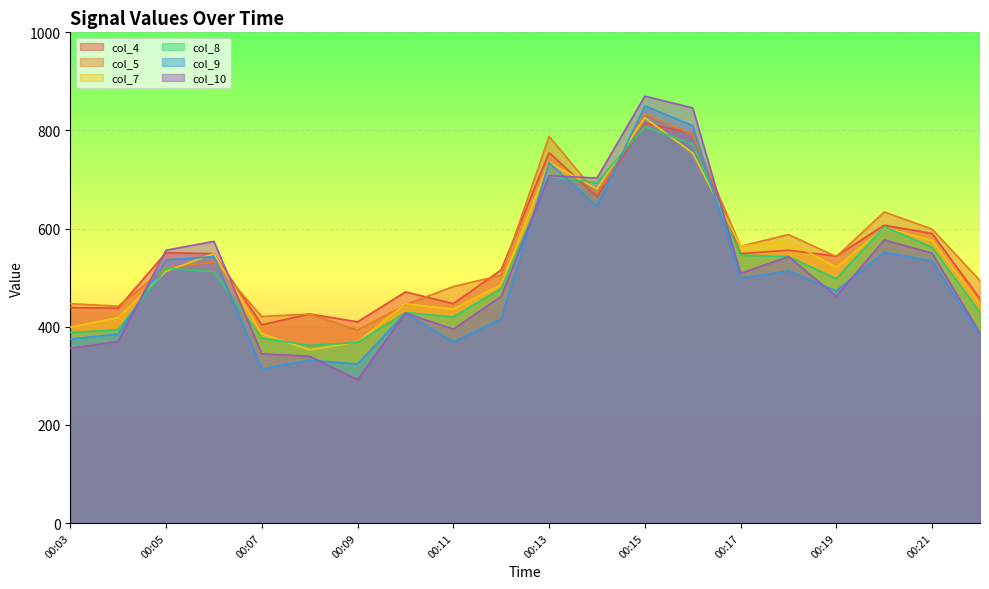

Between 00:05 and 00:06, which series saw the biggest shift?

col_7